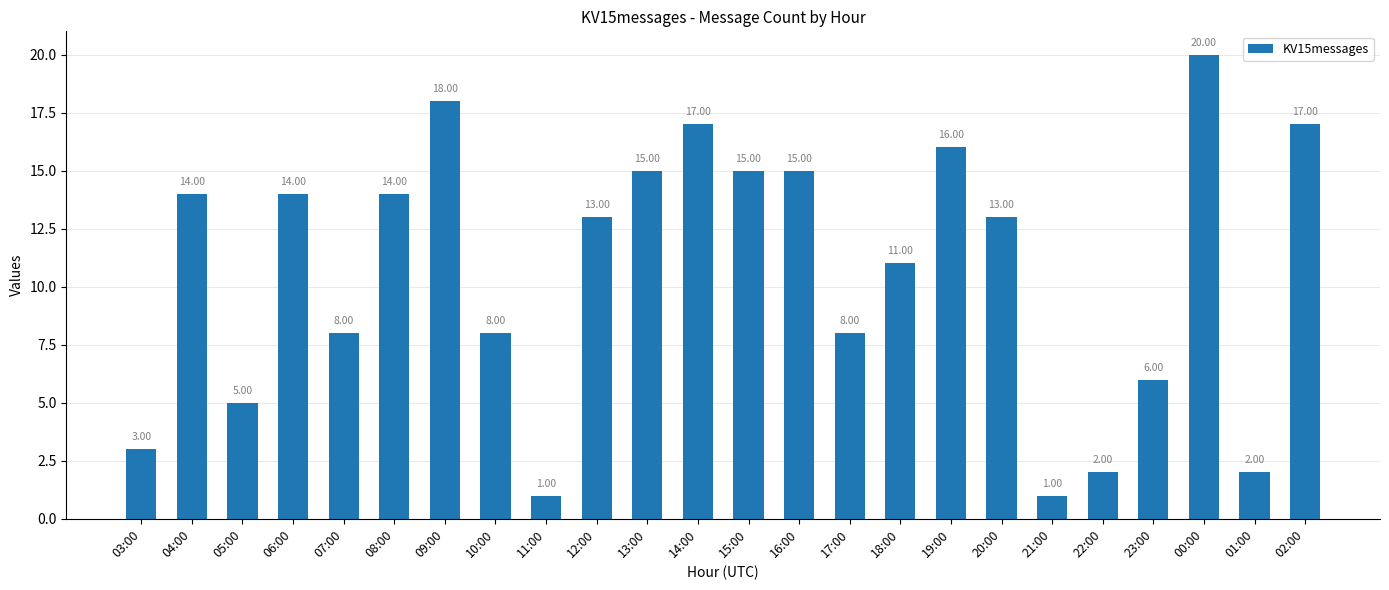

What is the difference between the values at 19:00 and 00:00?

4